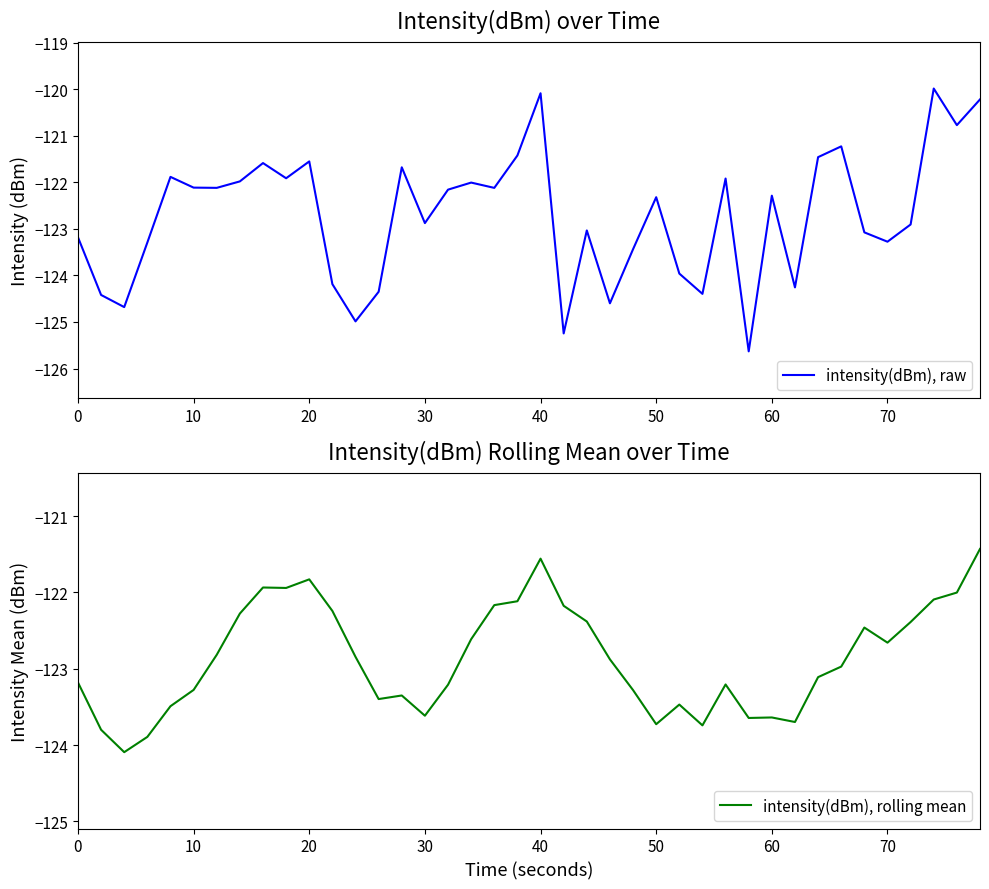

How many values in the intensity(dBm), raw series exceed -122?

14